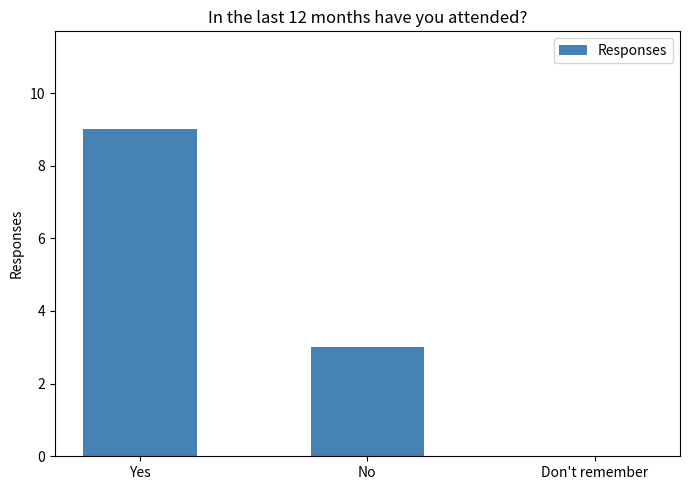

What is the maximum value shown in the chart?

9